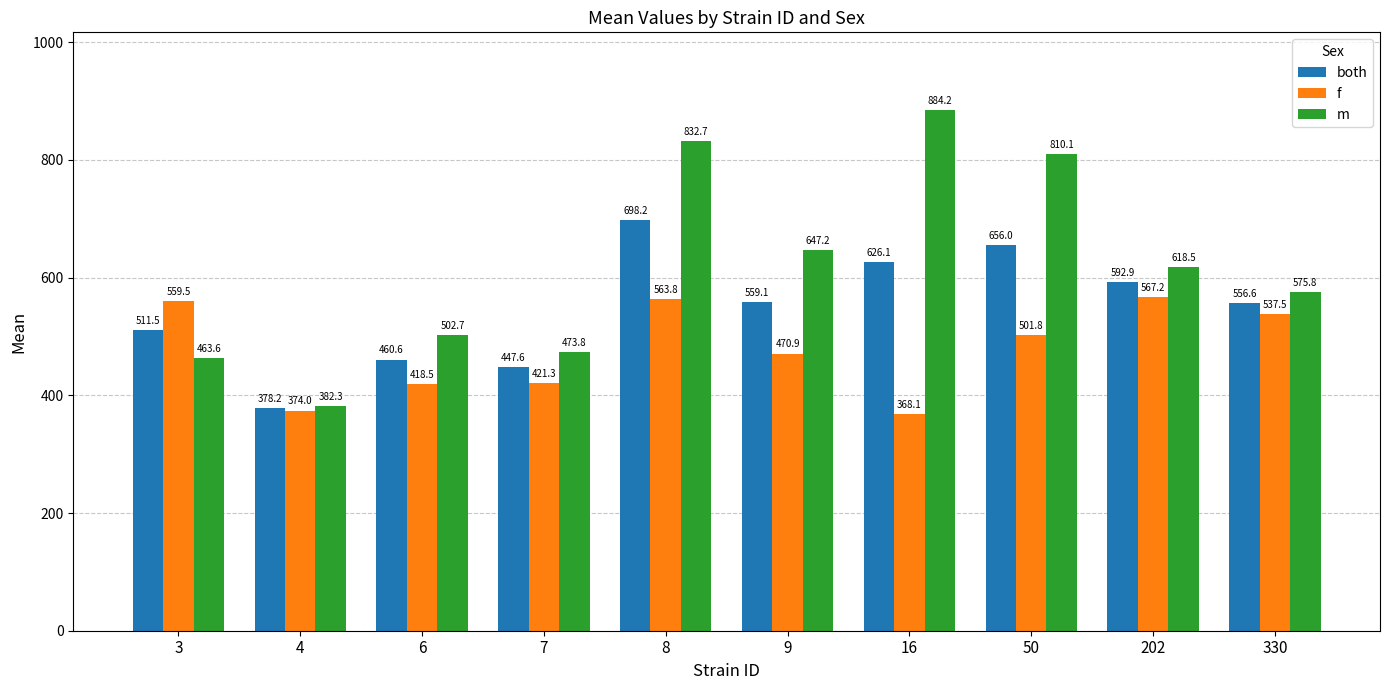

Which series has the largest total across all categories?

m